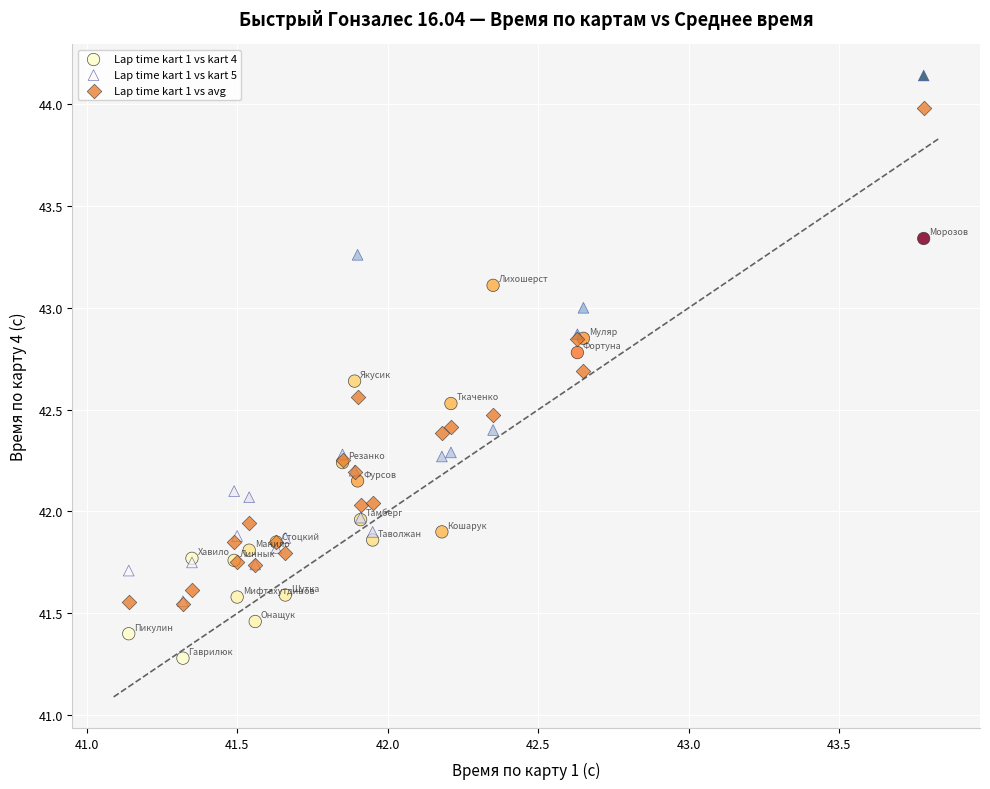

Which series reaches the maximum Y coordinate?

Lap time kart 1 vs kart 5